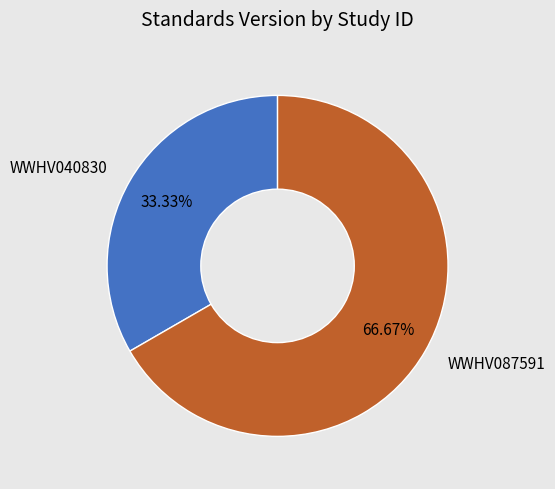

Between WWHV087591 and WWHV040830, which is larger?

WWHV087591